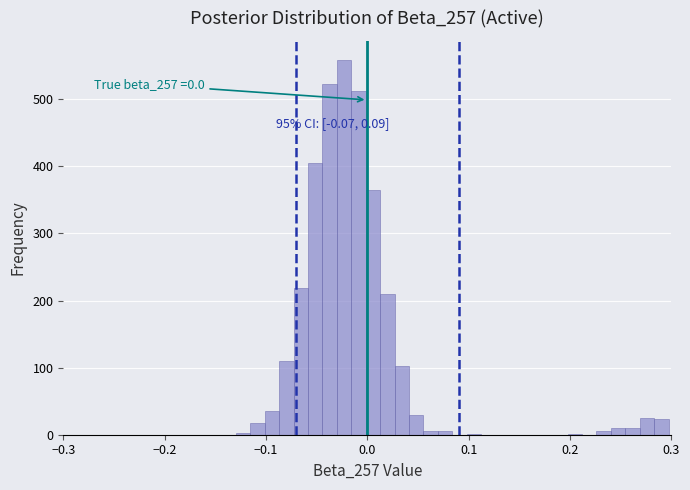

Around what value on the x-axis is the tallest bar? Give the approximate position of its centre, as read against the axis.

-0.02